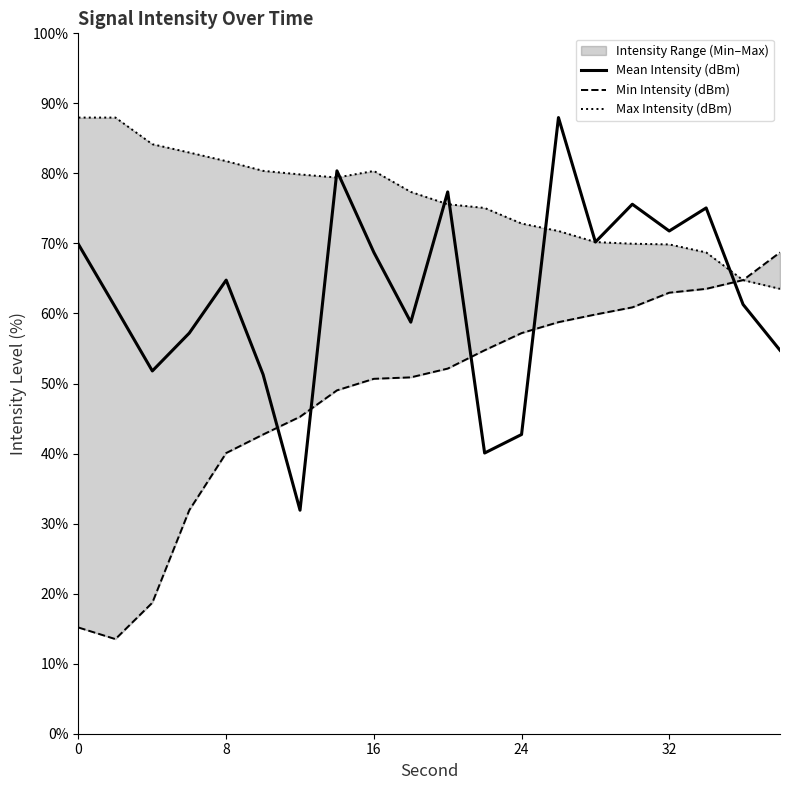

What is the highest value of the Mean Intensity (dBm) series?

88.0